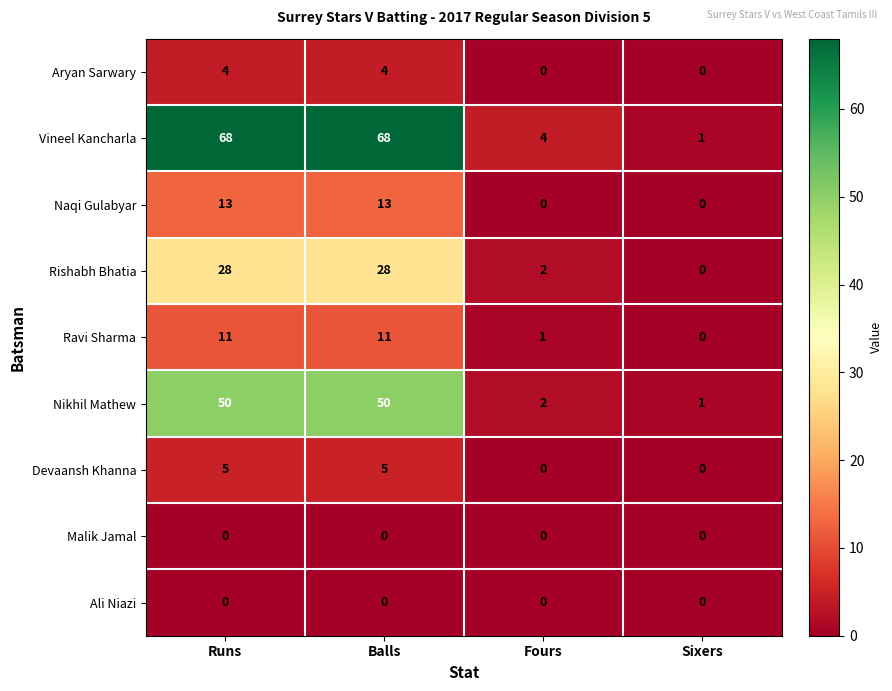

At how many categories does at least one series exceed 0?

4